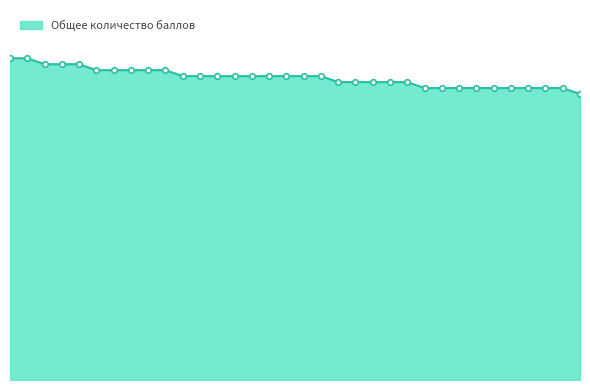

How many lines are shown in the chart?

1